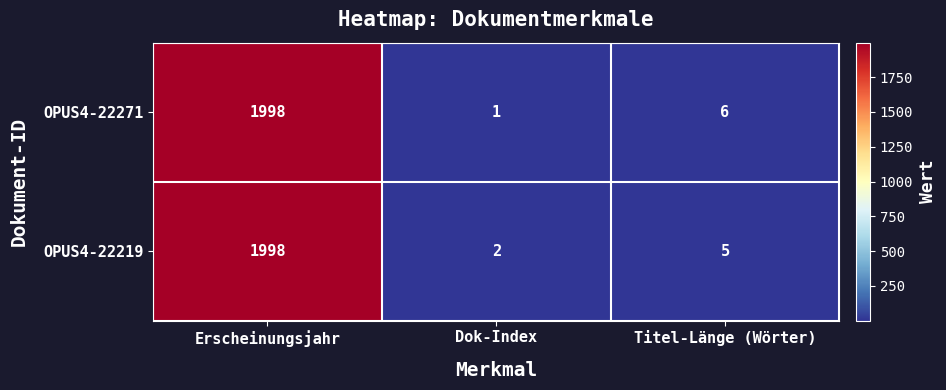

What is the difference between the maximum and second lowest values in the OPUS4-22271 series?

1992